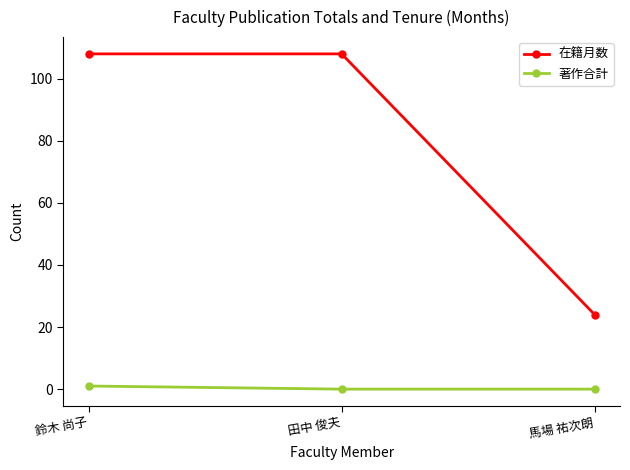

What is the average value of the 在籍月数 series?

80